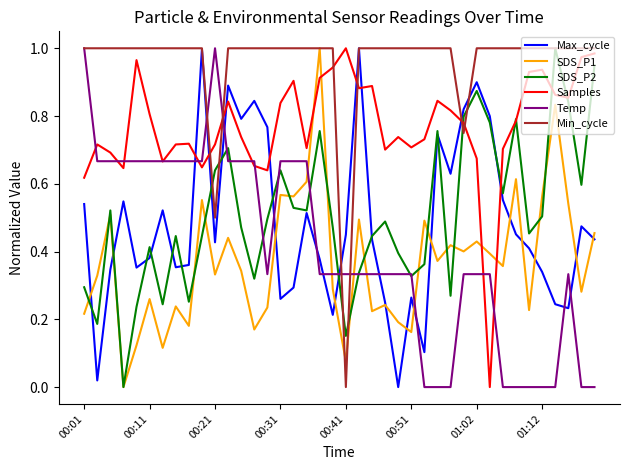

Which series has the largest total across all categories?

Min_cycle